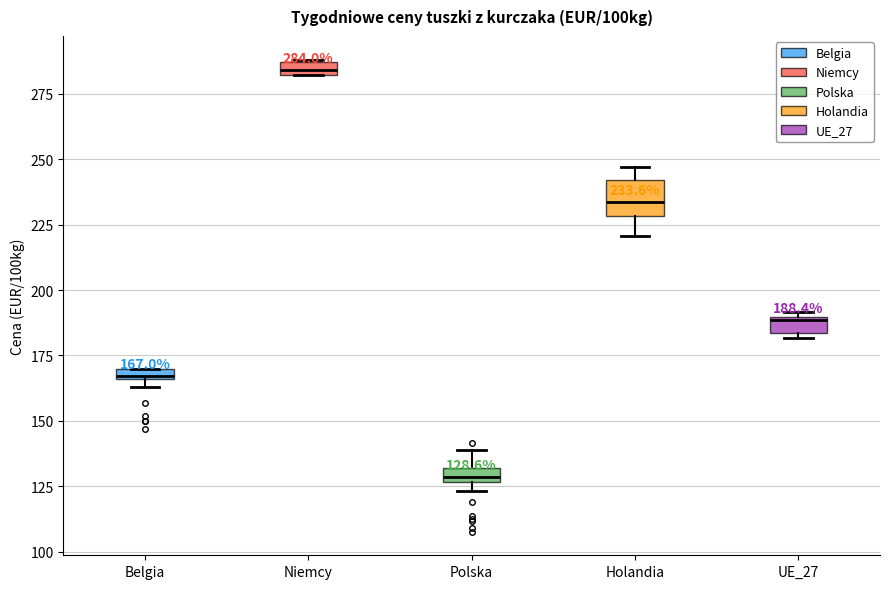

Comparing the boxes themselves (not the whiskers), which one is the tallest?

Holandia